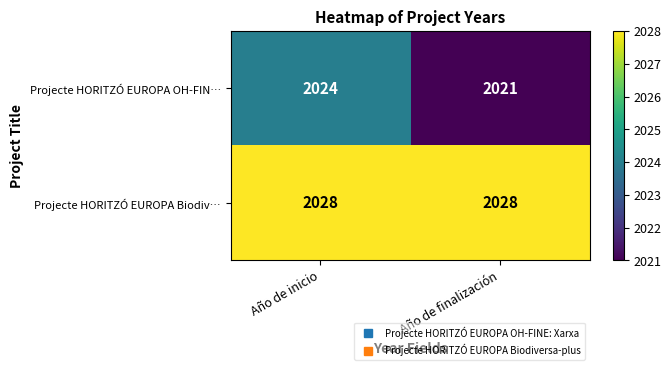

The value of Projecte HORITZÓ EUROPA Biodiv… at Año de finalización is 3049. True or false?

False